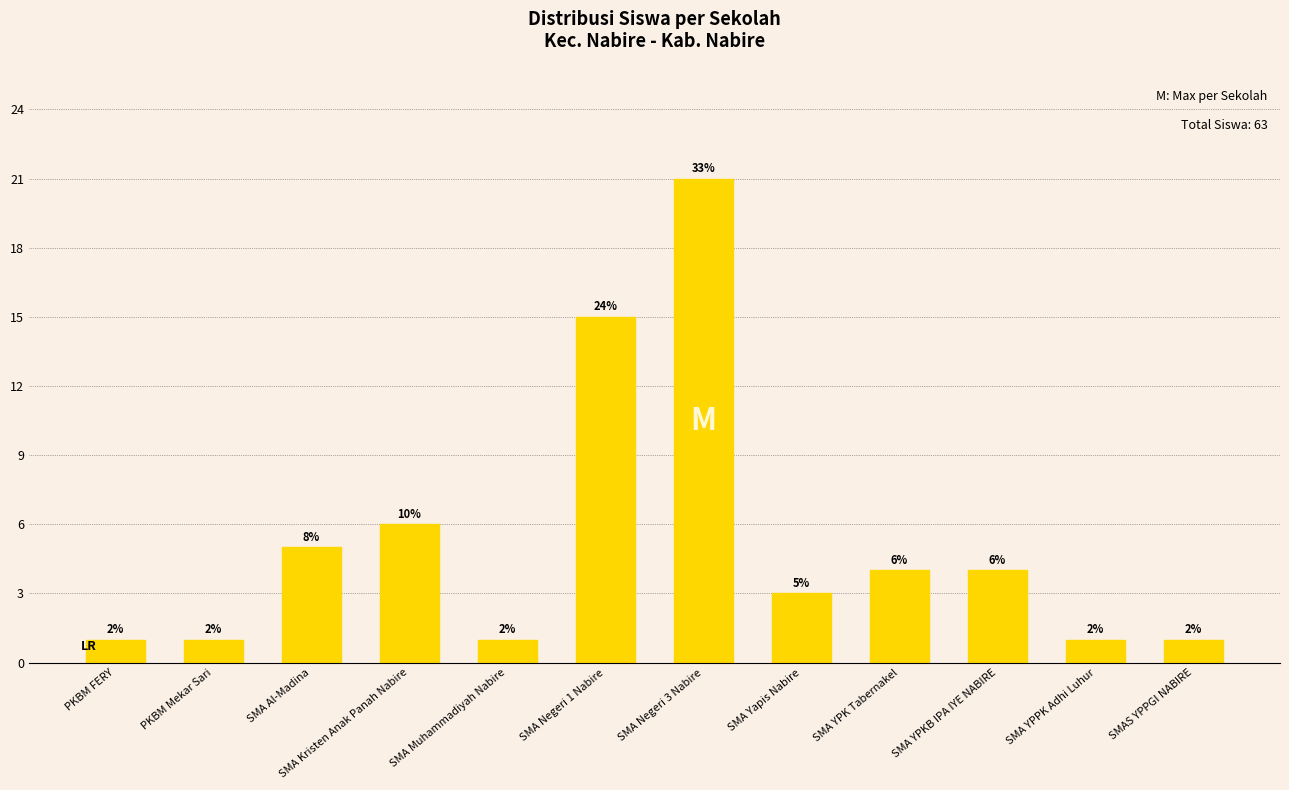

Reading left to right, what are all the values shown in this chart?

1	1	5	6	1	15	21	3	4	4	1	1